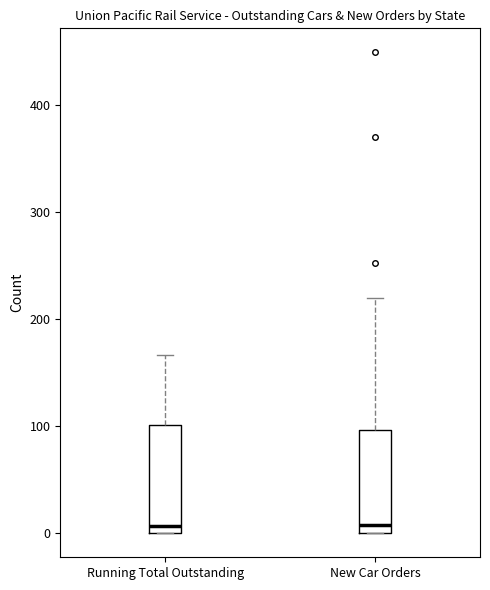

Reading left to right, transcribe this box plot: for each box, give where its median line is, the range the box spans, and where its two whiskers end, as read against the y-axis. The values are not printed on the chart, so give them approximately, as read against the axis.

Running Total Outstanding: median 10, box 0 to 100, whiskers 0 to 170
New Car Orders: median 10, box 0 to 100, whiskers 0 to 220